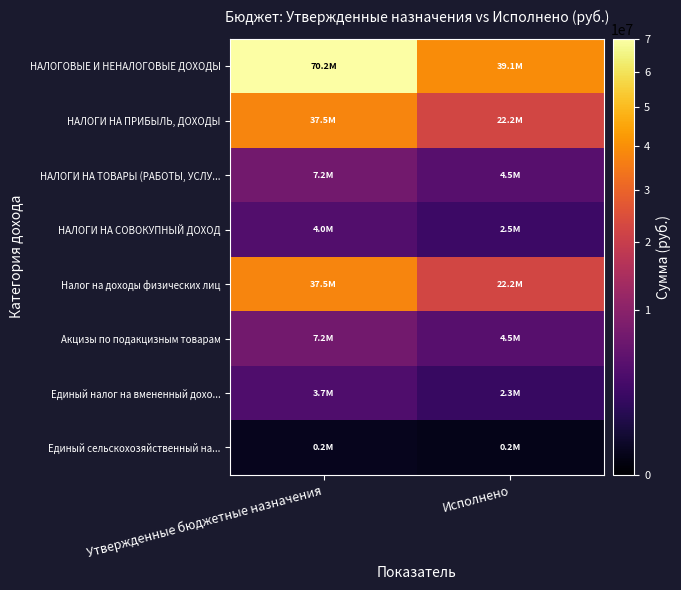

Which series has the largest range (max minus min)?

НАЛОГОВЫЕ И НЕНАЛОГОВЫЕ ДОХОДЫ